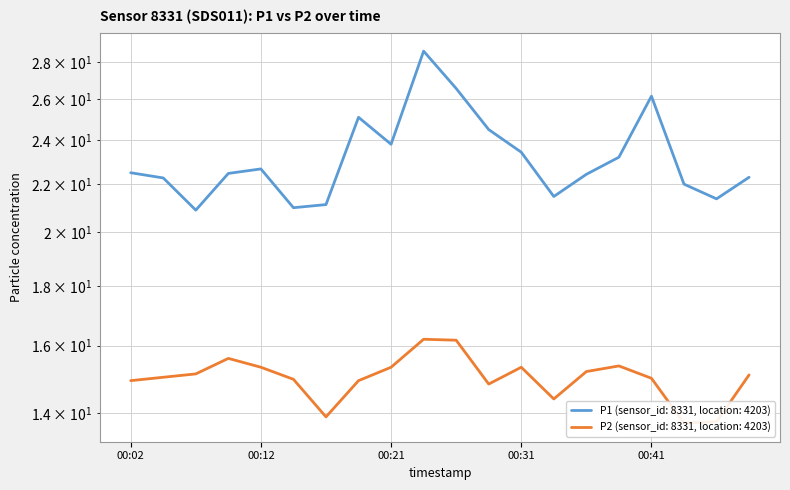

What is the sum of the P1 values at 2023-03-01T00:41:41 and 2023-03-01T00:04:44?

48.4